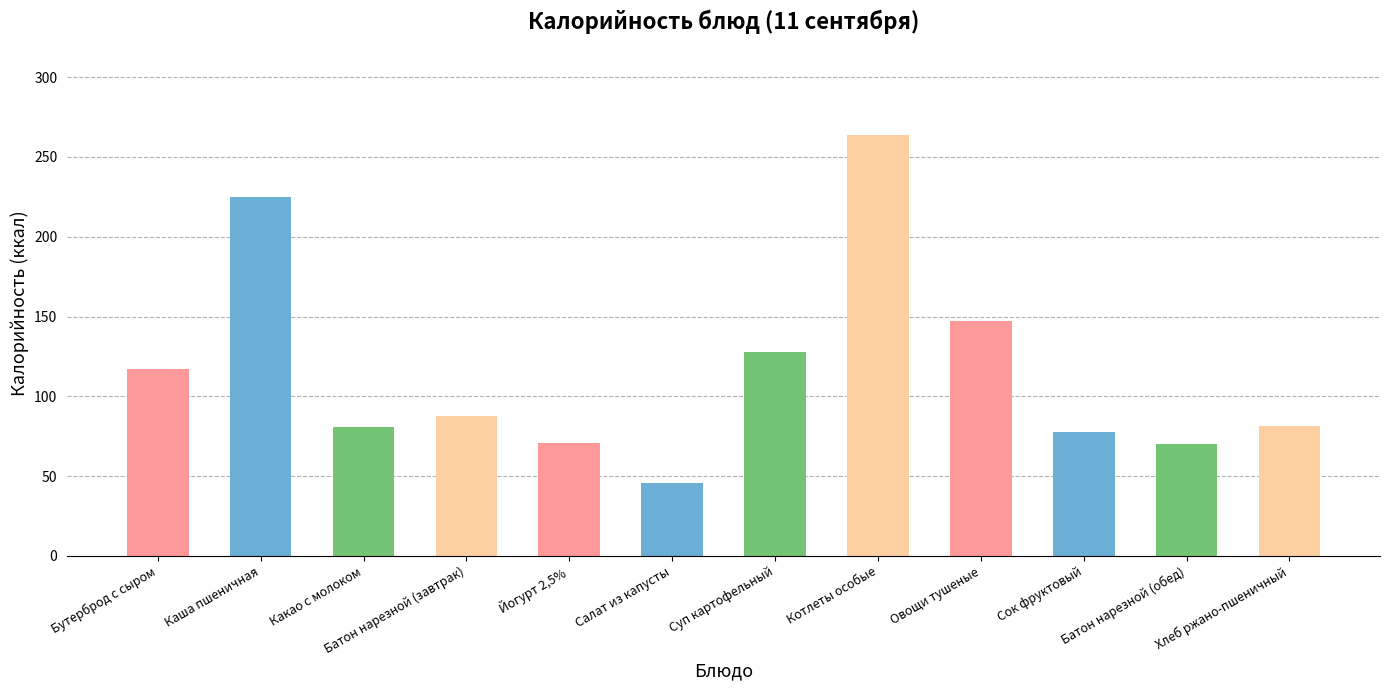

What is the difference between the maximum and minimum values?

218.4